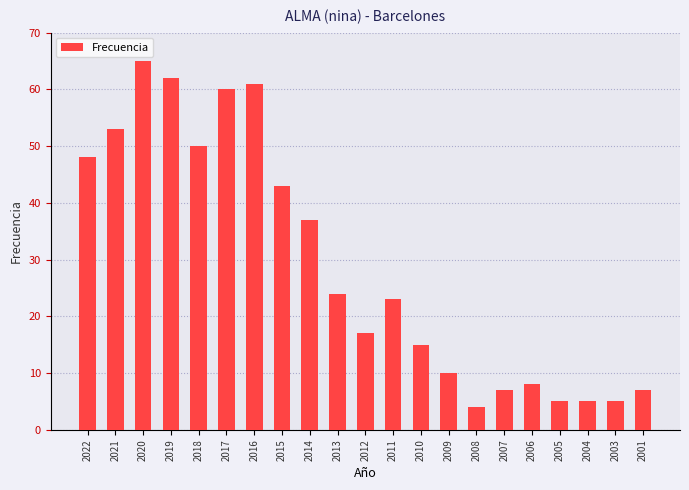

Reading right to left, what are all the values shown in this chart?

7	5	5	5	8	7	4	10	15	23	17	24	37	43	61	60	50	62	65	53	48